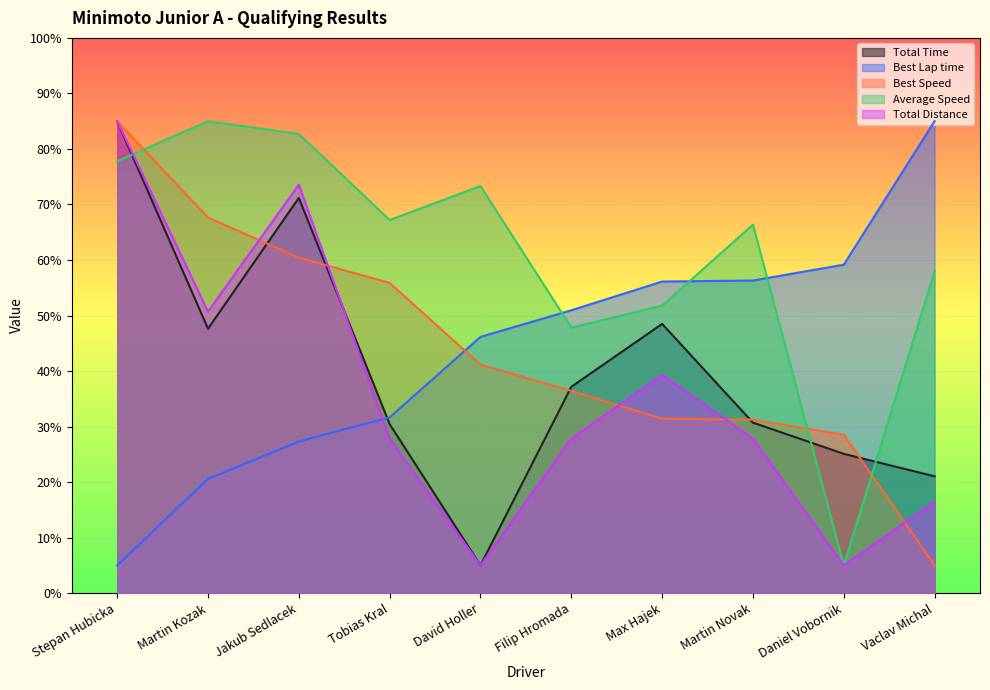

Where is the first local maximum for Total Distance?

Jakub Sedlacek